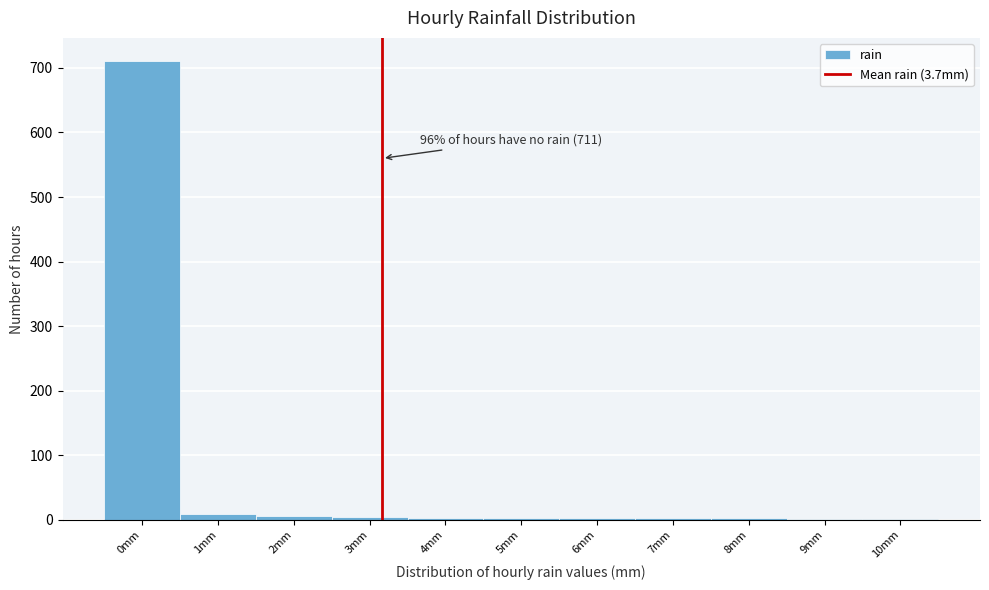

What is the sum of all values?

744